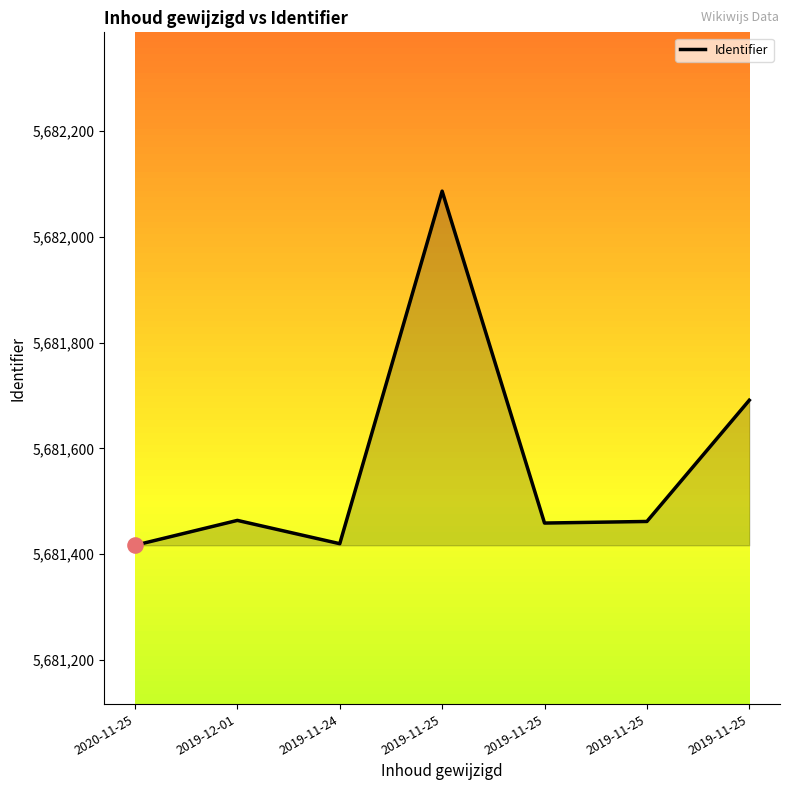

Approximately how many times larger is the value at 2019-11-25 compared to 2019-12-01?

1.0